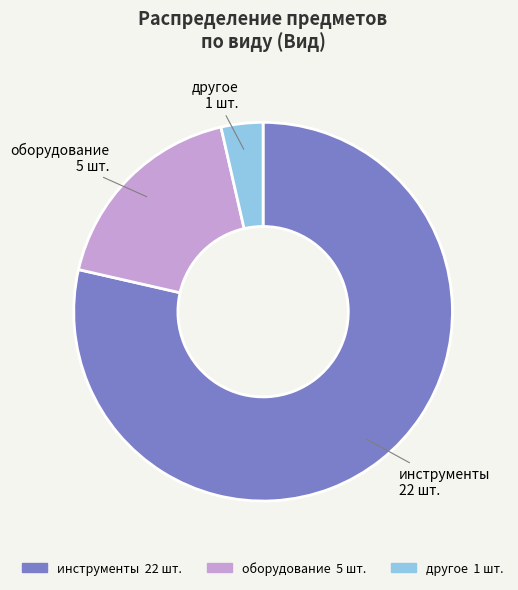

Is оборудование the majority of the pie?

No